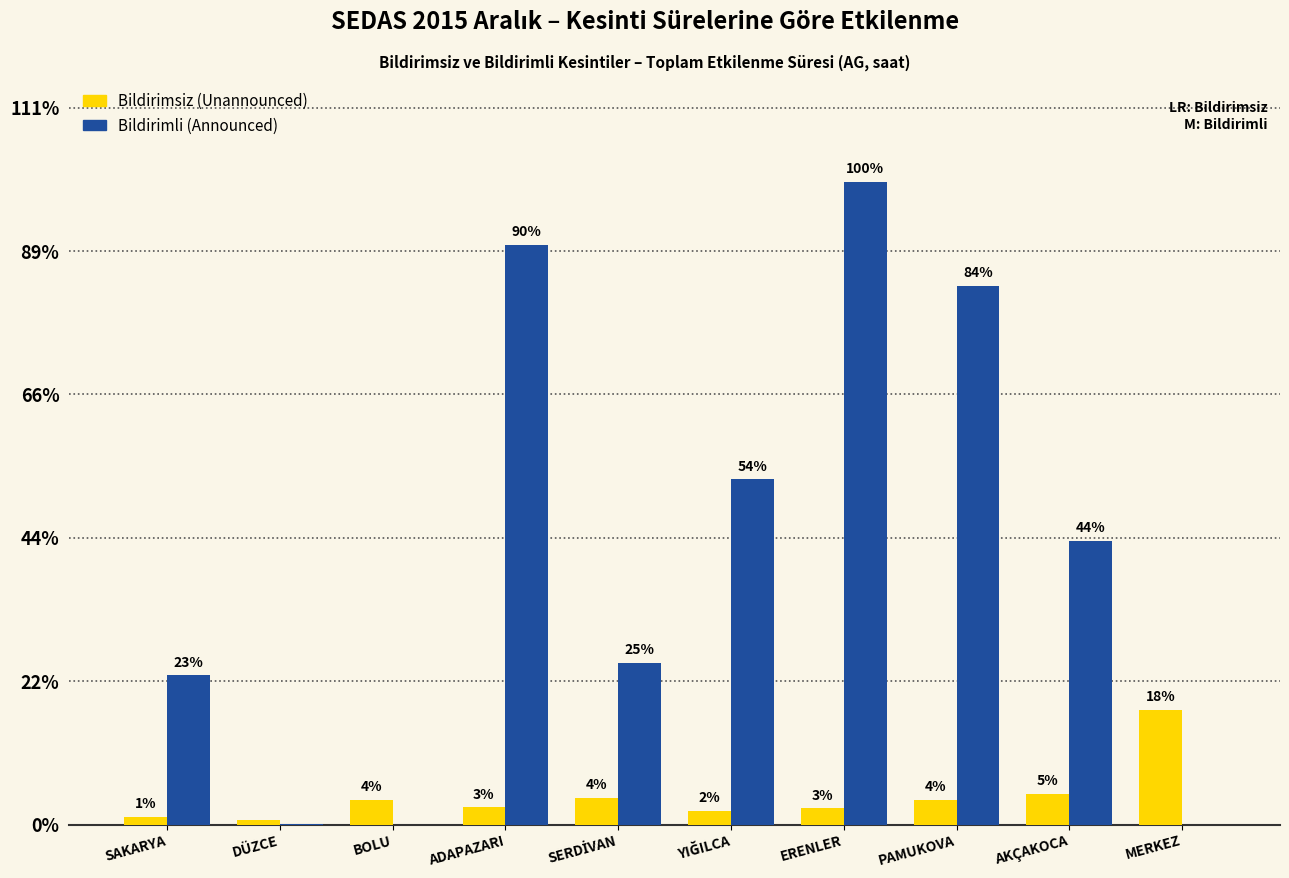

Are the bars horizontal?

No